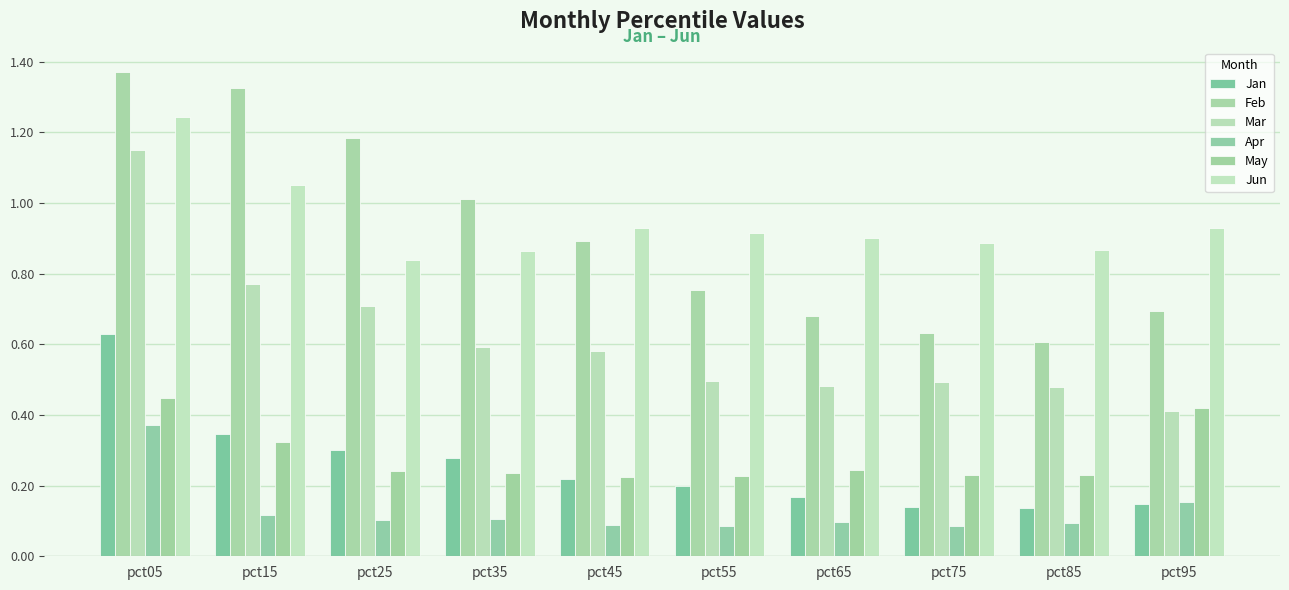

At which category is the sum across all series the highest?

pct05